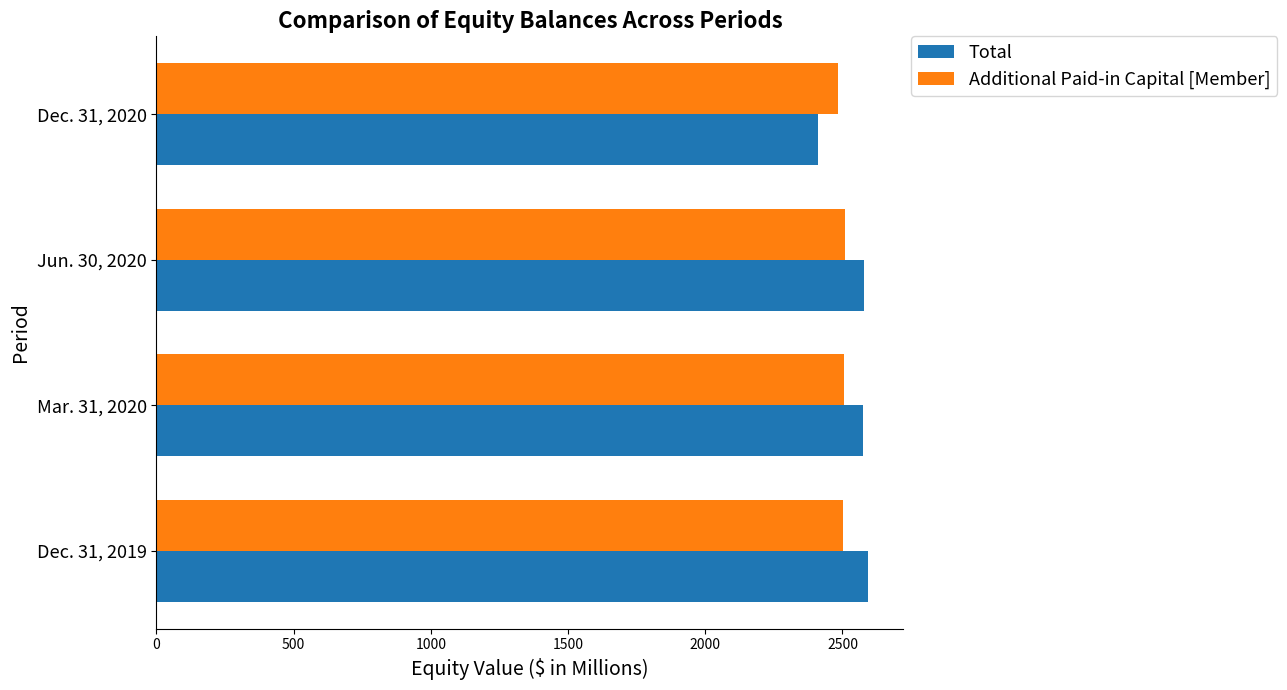

Read the Additional Paid-in Capital [Member] value at Mar. 31, 2020.

2504.5